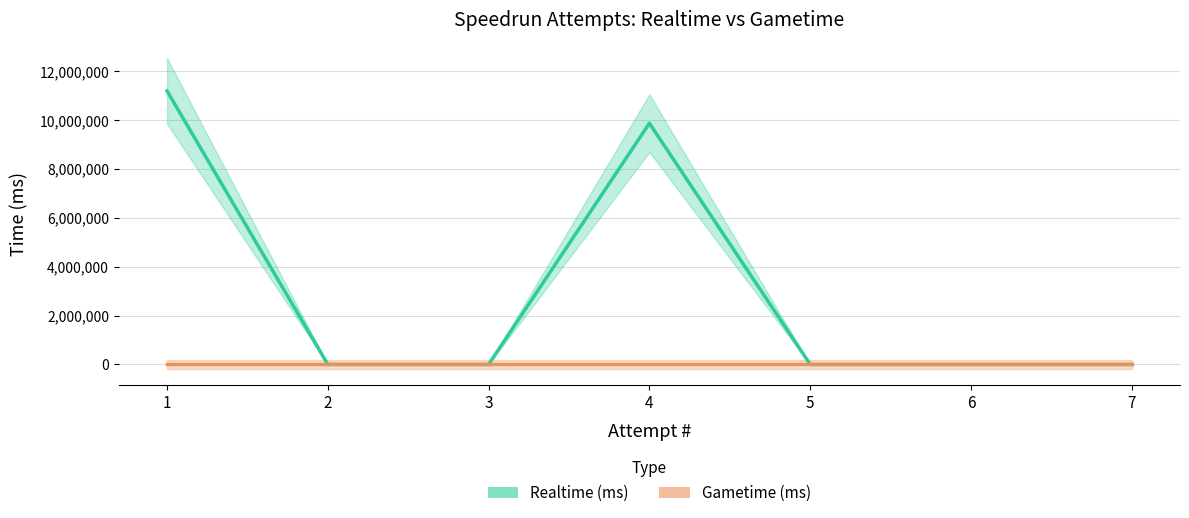

Is the value of Gametime (ms) at 1 greater than the value of Realtime (ms) at 4?

No